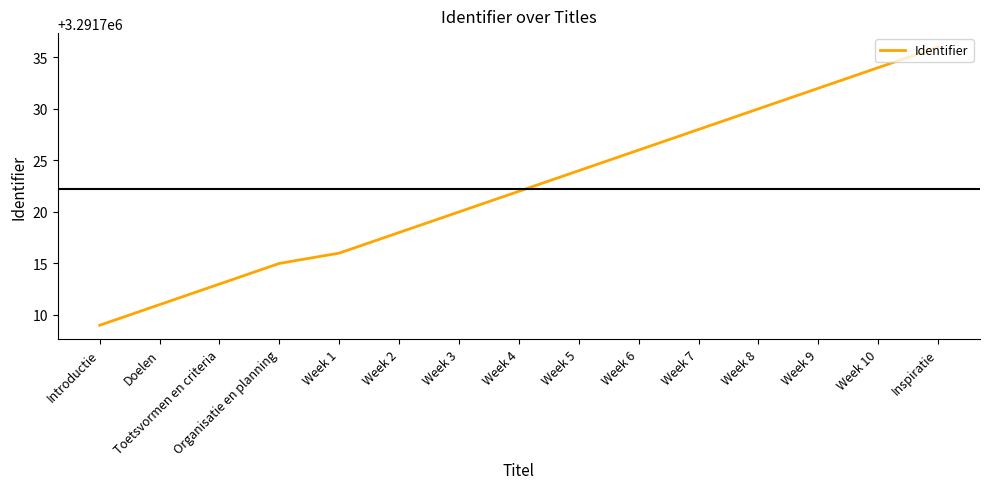

List the labels in order of value, largest first.

Inspiratie, Week 10, Week 9, Week 8, Week 7, Week 6, Week 5, Week 4, Week 3, Week 2, Week 1, Organisatie en planning, Toetsvormen en criteria, Doelen, Introductie